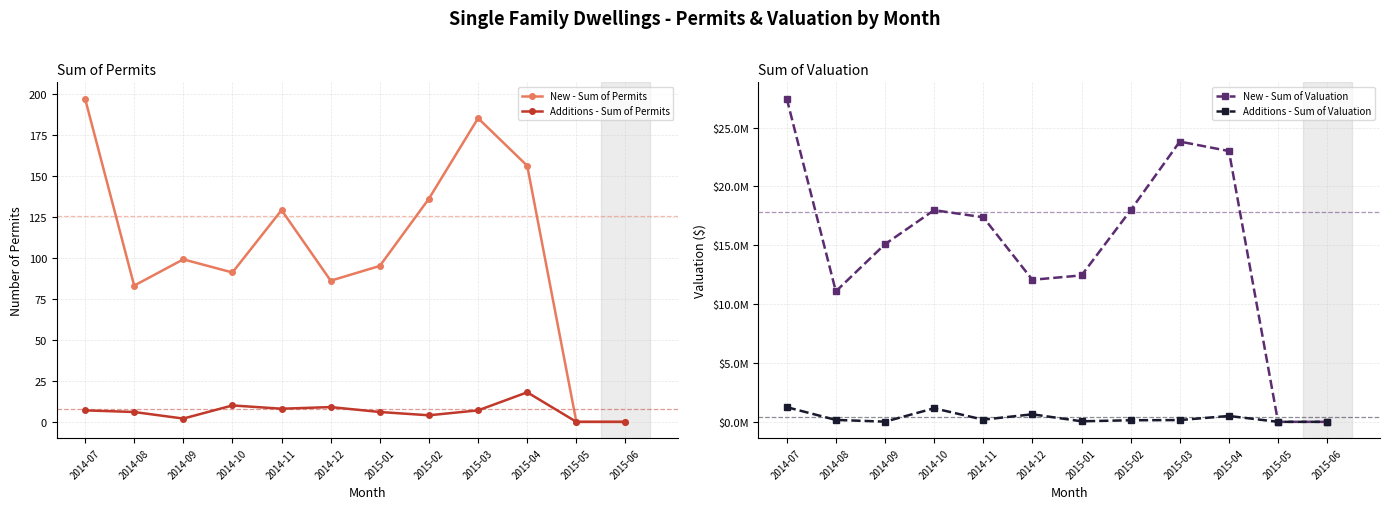

True or false: New - Sum of Valuation has a value of 23008855 at 2015-04.

True